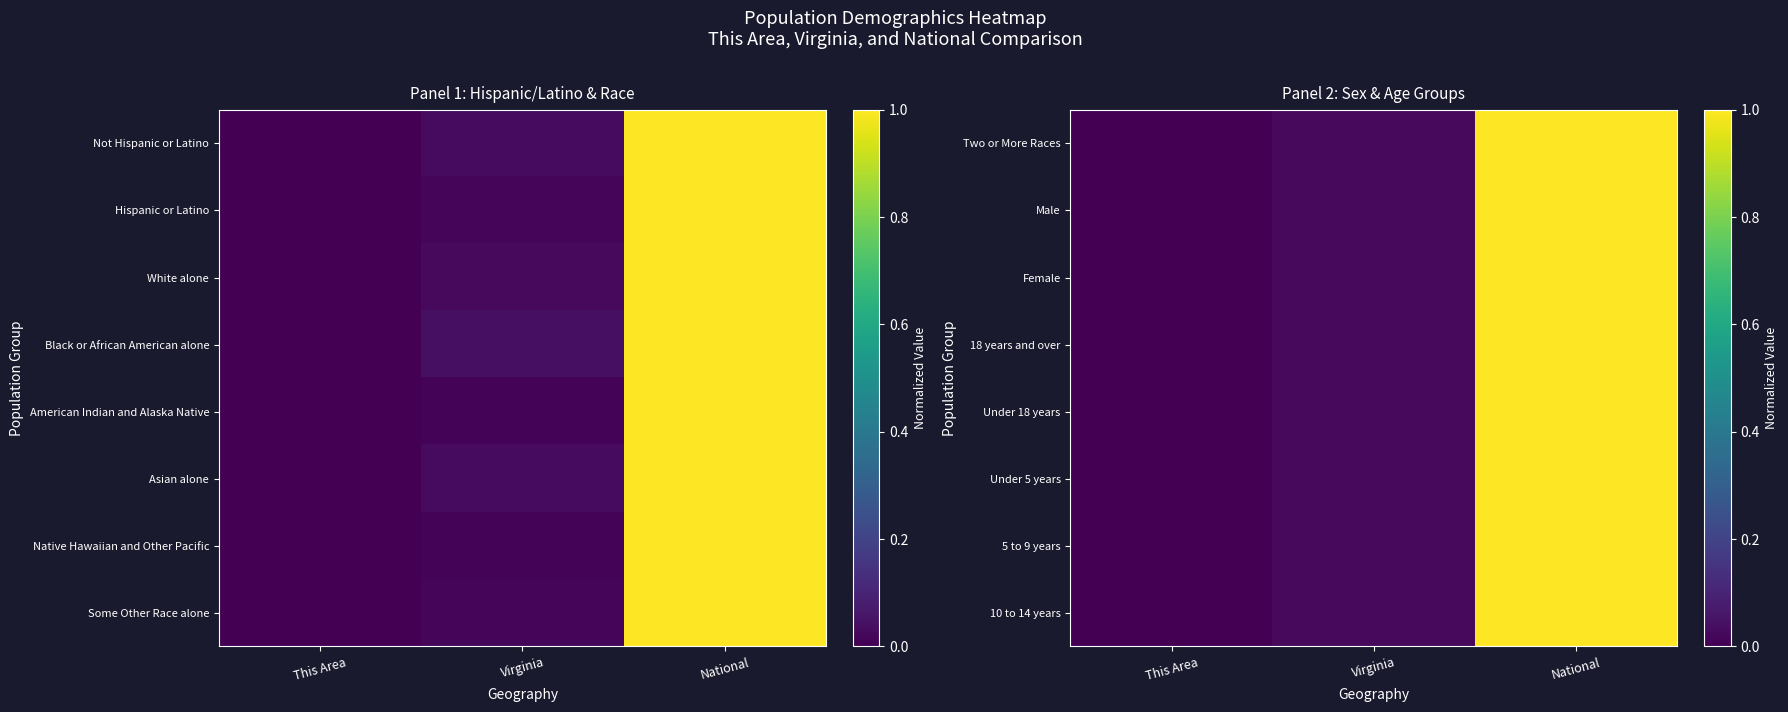

Reading left to right, transcribe all the data shown in this chart.

Two or More Races: This Area=0.0	Virginia=0.0	National=1.0
Male: This Area=0.0	Virginia=0.0	National=1.0
Female: This Area=0.0	Virginia=0.0	National=1.0
18 years and over: This Area=0.0	Virginia=0.0	National=1.0
Under 18 years: This Area=0.0	Virginia=0.0	National=1.0
Under 5 years: This Area=0.0	Virginia=0.0	National=1.0
5 to 9 years: This Area=0.0	Virginia=0.0	National=1.0
10 to 14 years: This Area=0.0	Virginia=0.0	National=1.0